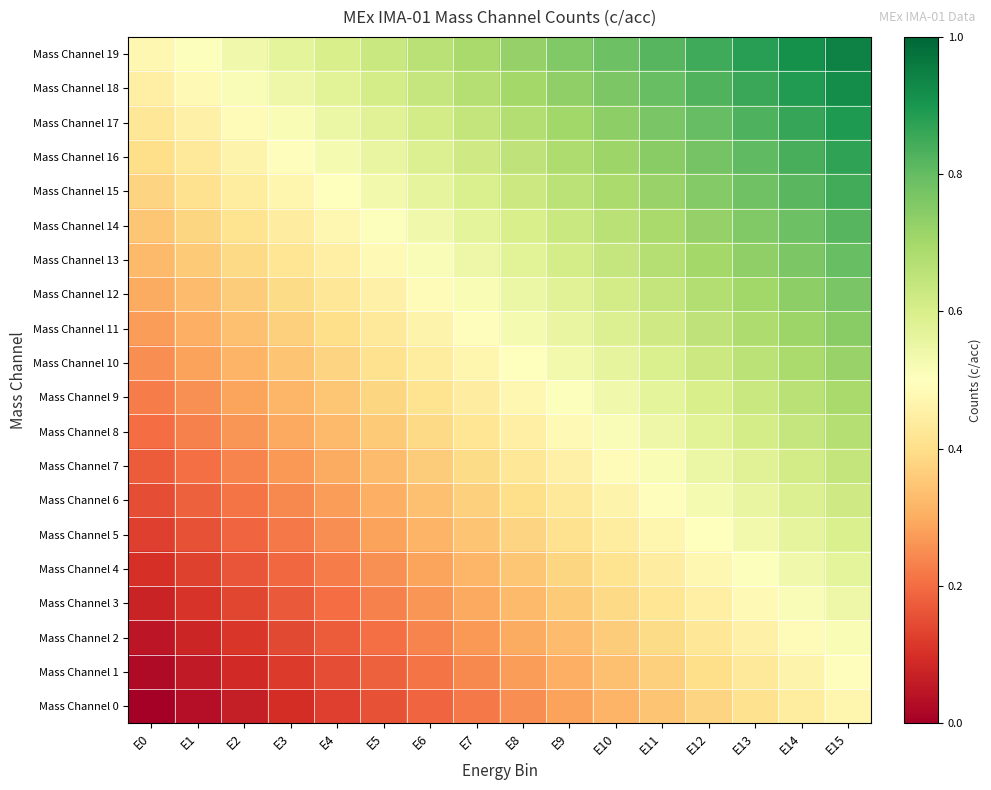

What is the total value across all series at E4?

7.2